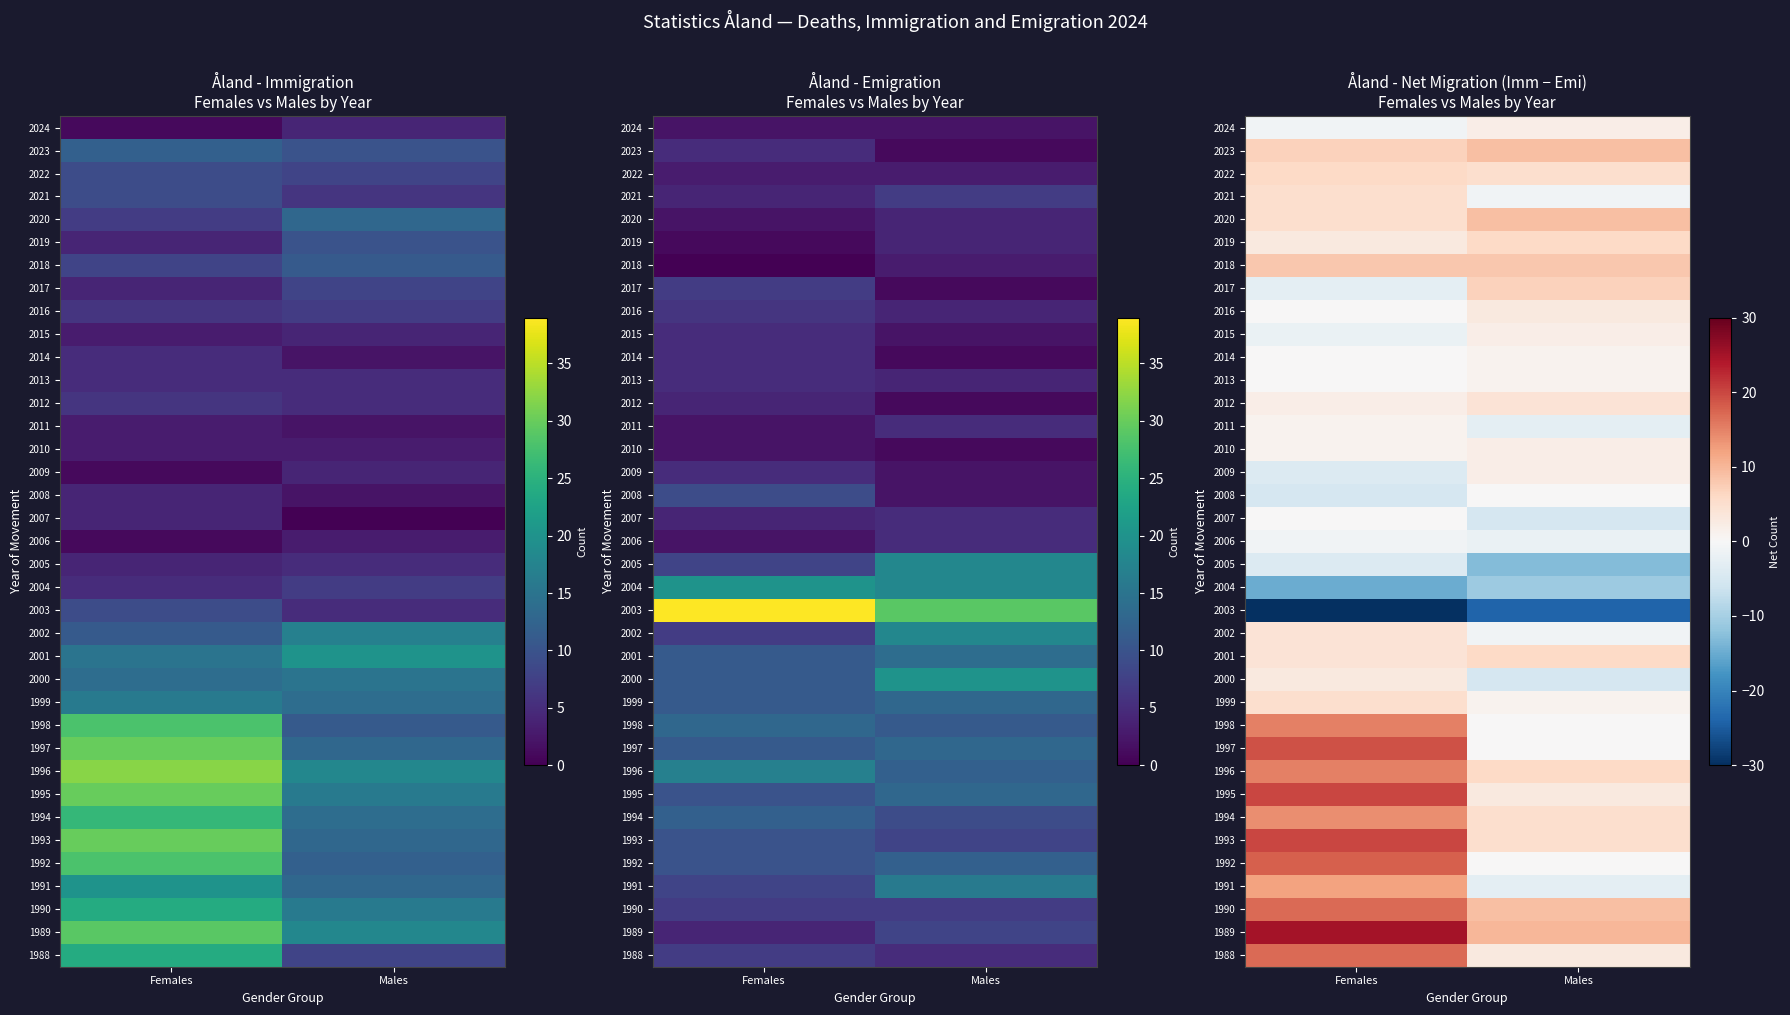

Is it true that 2006 equals -2 at Males?

True